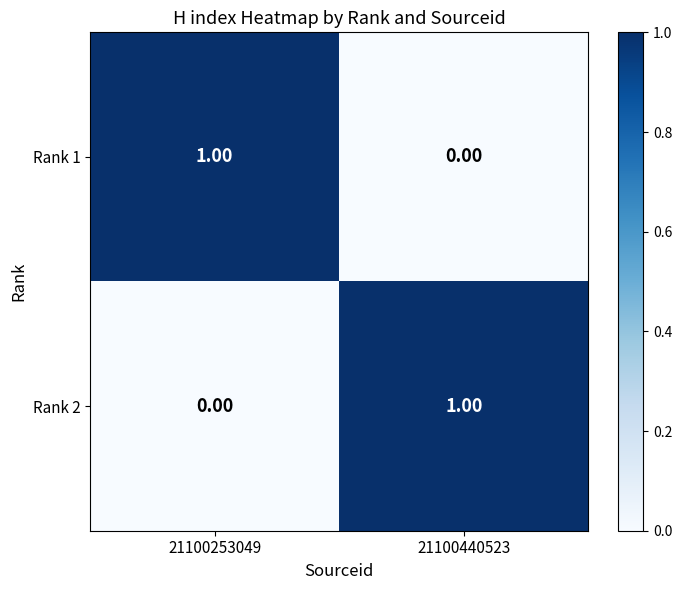

Is the value of Rank 2 at 21100253049 greater than the value of Rank 1 at 21100253049?

No